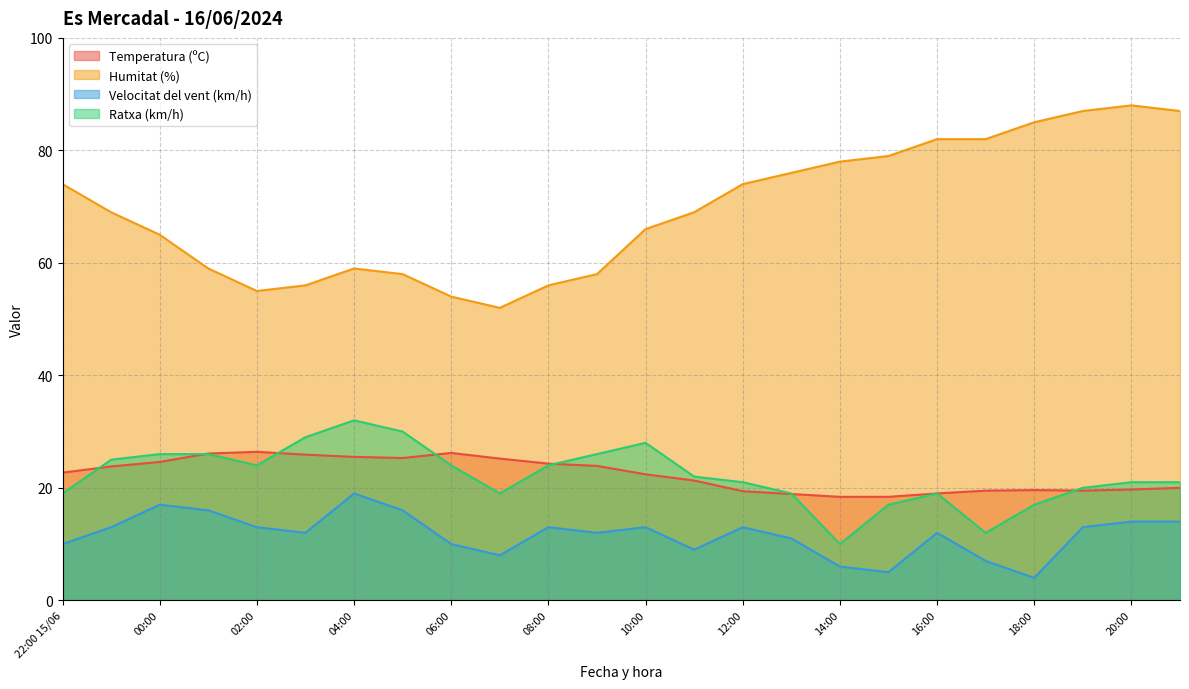

Does the chart have visible grid lines?

Yes